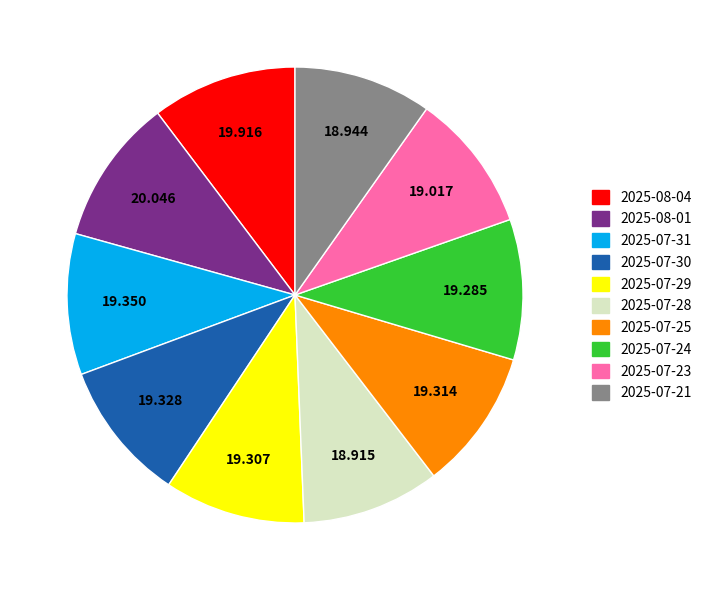

Does 2025-07-30 represent more than half of the total?

No